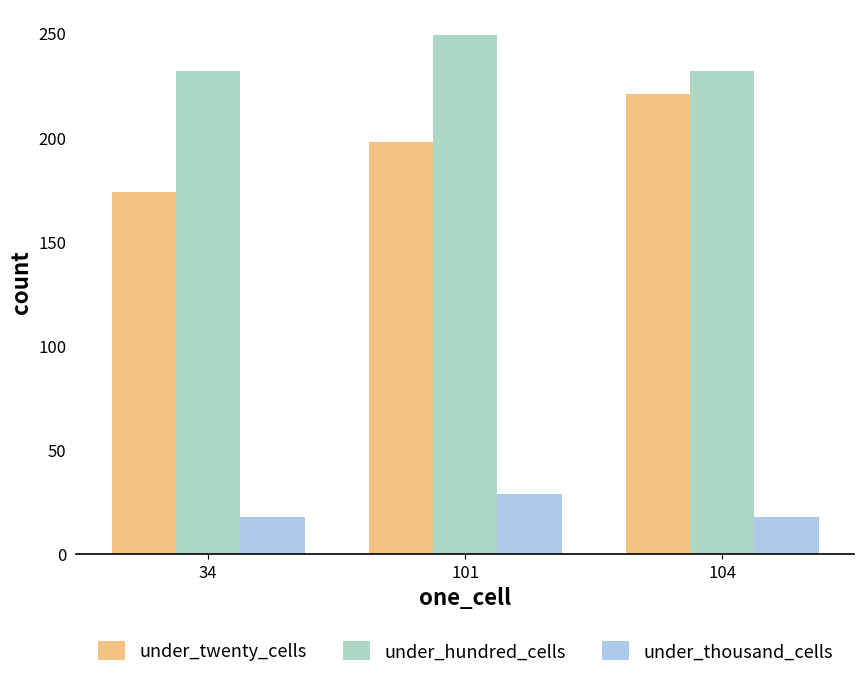

What is the average value of the under_thousand_cells series?

22